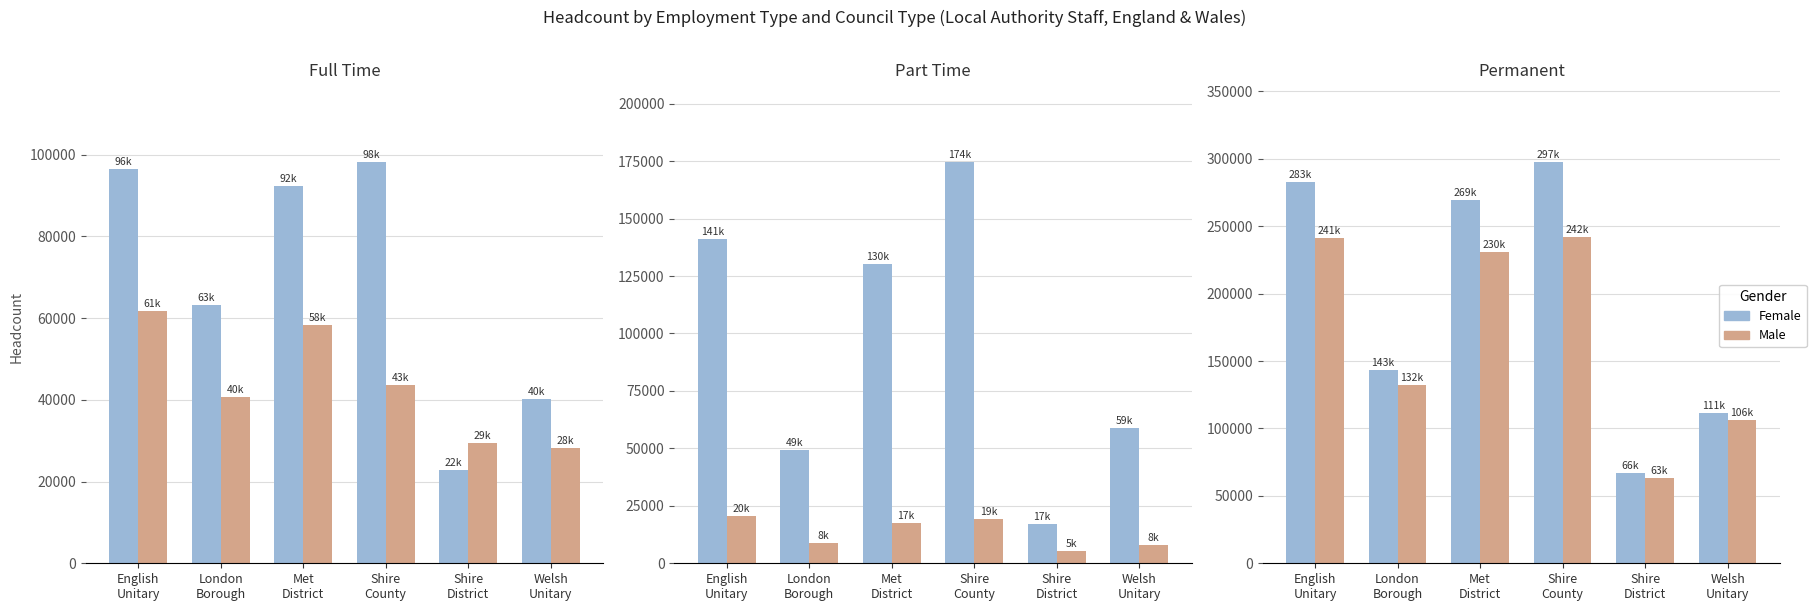

True or false: Male has a value of 242300 at Shire
County.

True